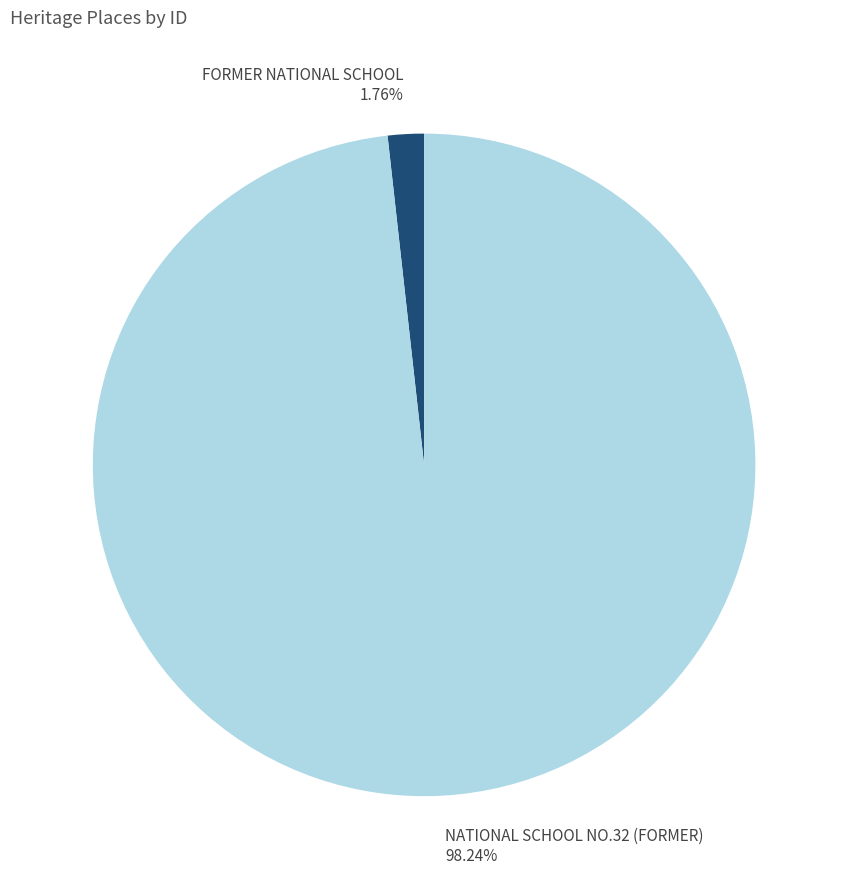

Which has a higher value, NATIONAL SCHOOL NO.32 (FORMER) or FORMER NATIONAL SCHOOL?

NATIONAL SCHOOL NO.32 (FORMER)